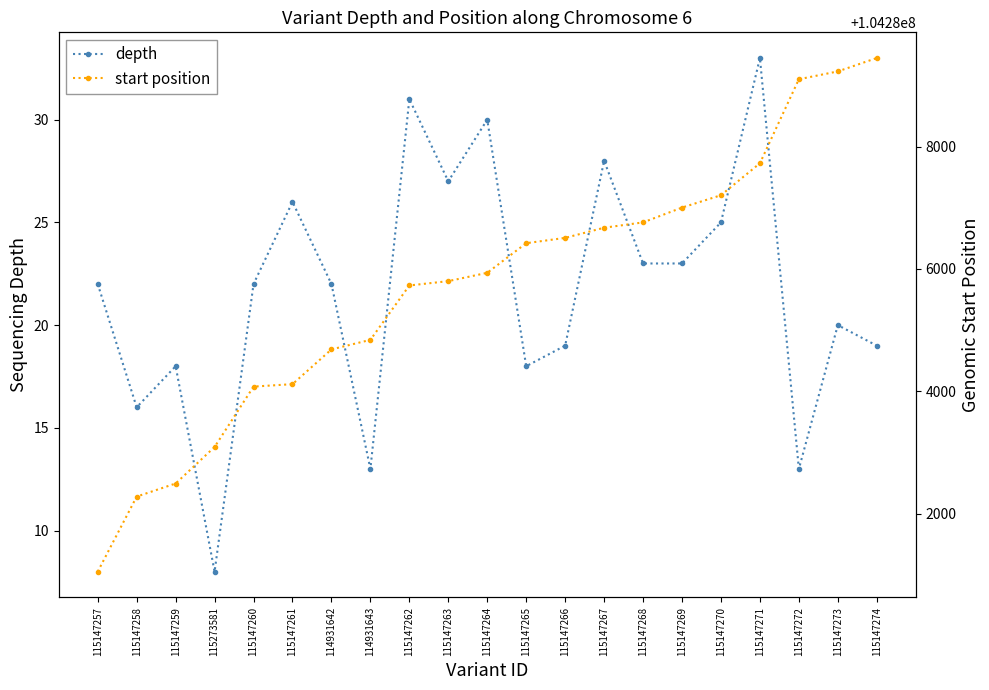

What is the label of the 10th point from the right?

115147265